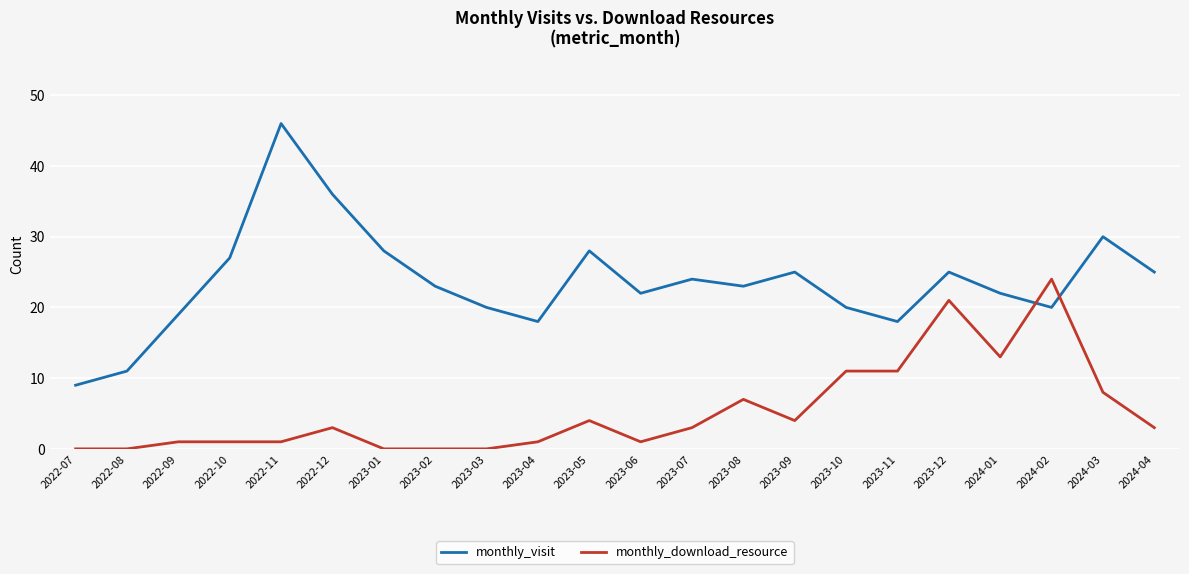

How many lines are shown in the chart?

2